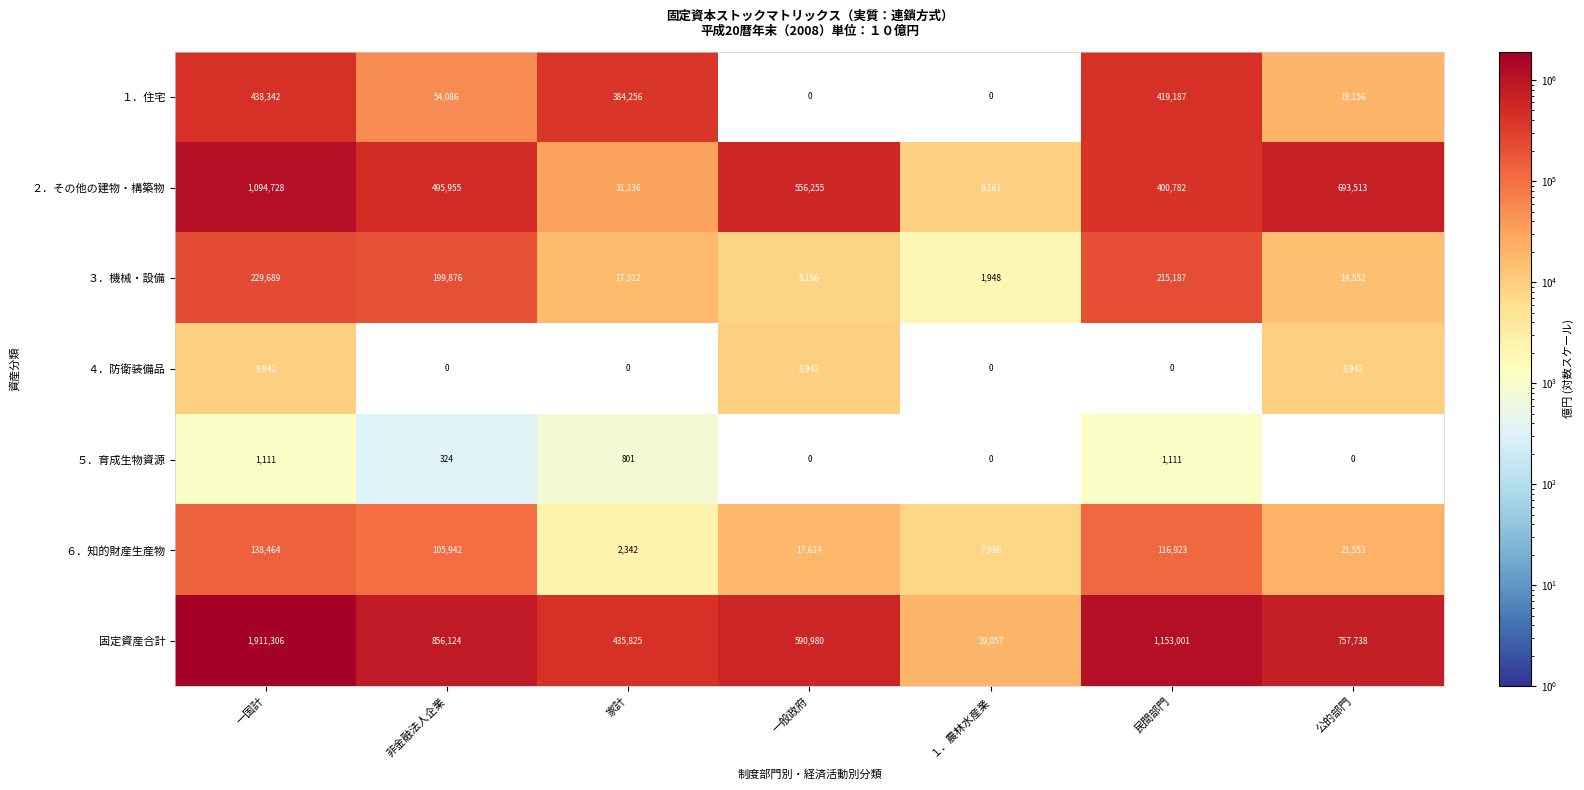

Where is ５．育成生物資源 nearest to the value 555?

非金融法人企業